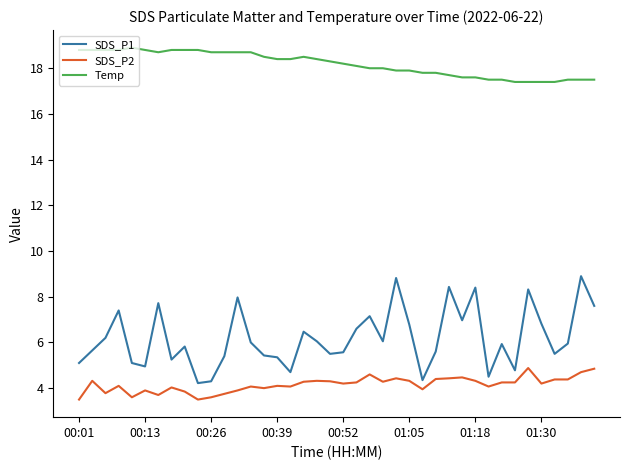

True or false: SDS_P2 has more than 2 points higher than both neighbors.

True